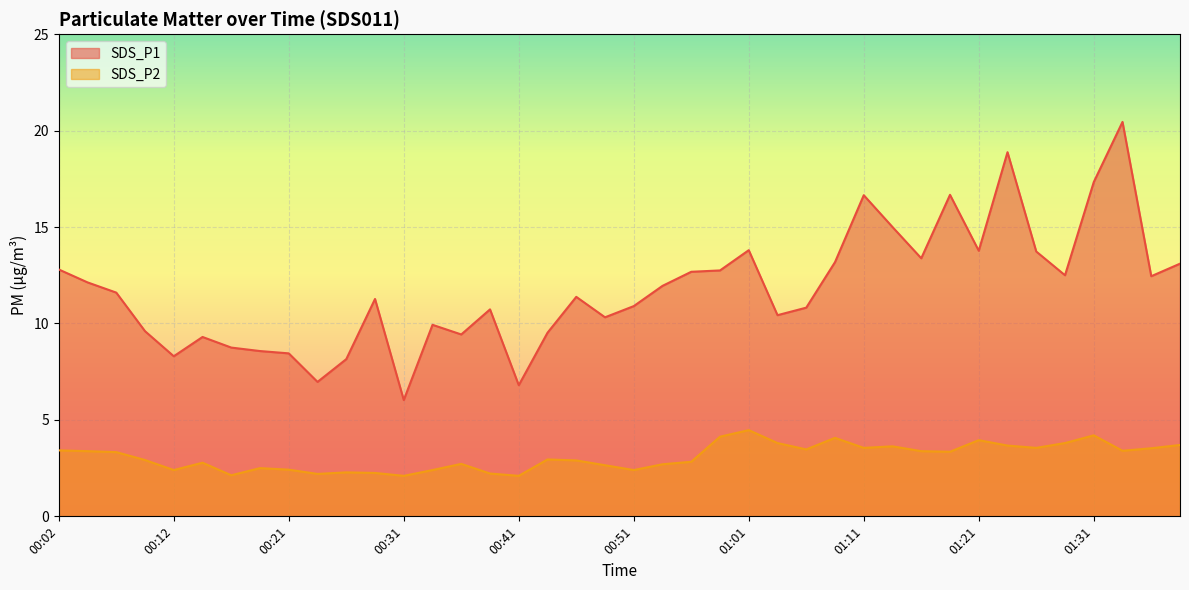

How many categories are shown in the chart?

40